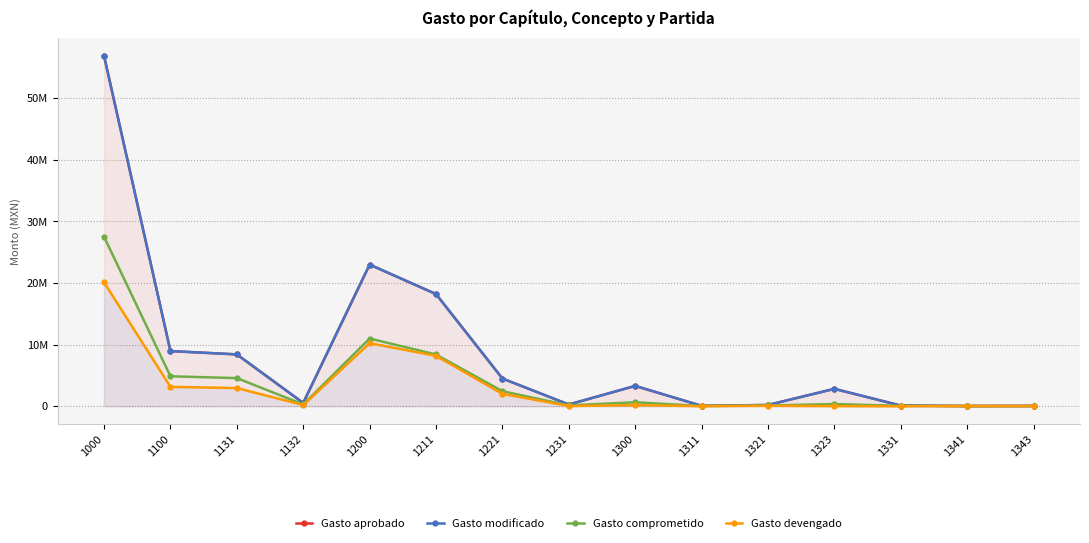

What is the value of the Gasto aprobado point at the 15th from the left?

53431.0